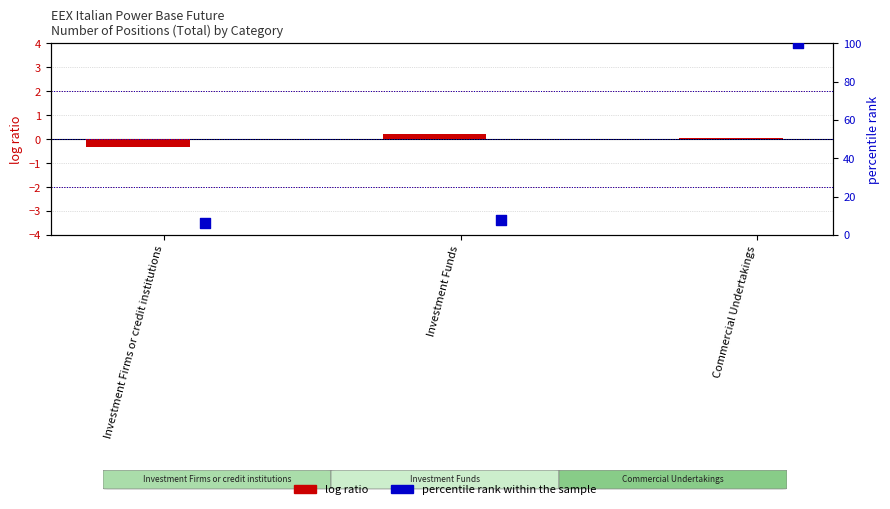

At which category is the sum across all series the highest?

Commercial Undertakings